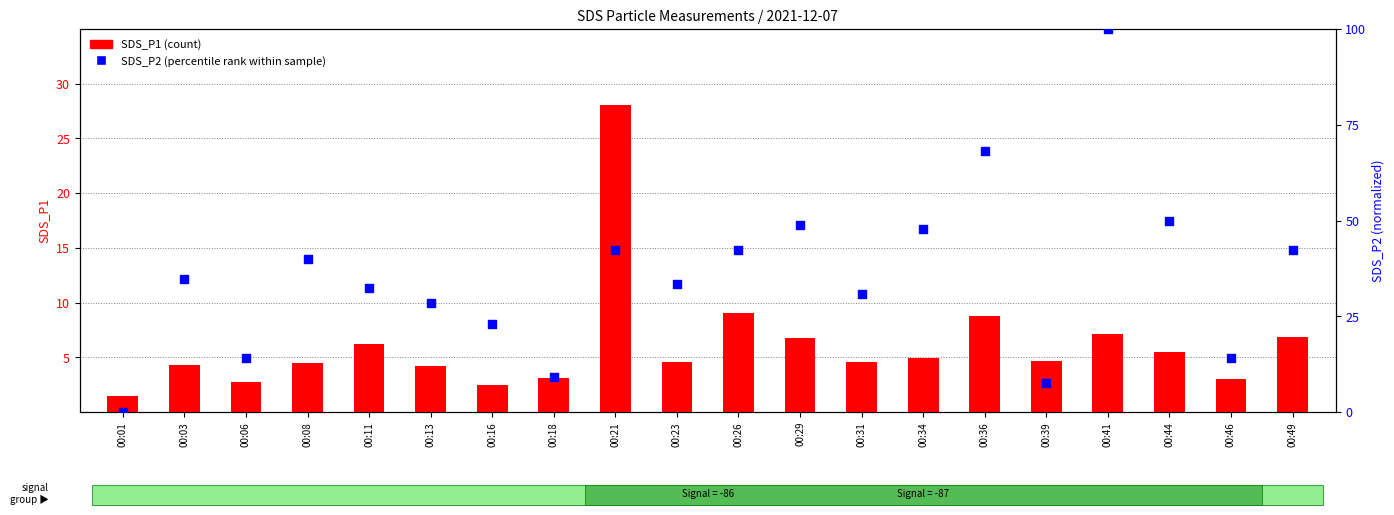

Which series contains the highest Y value?

SDS_P2 (percentile rank)